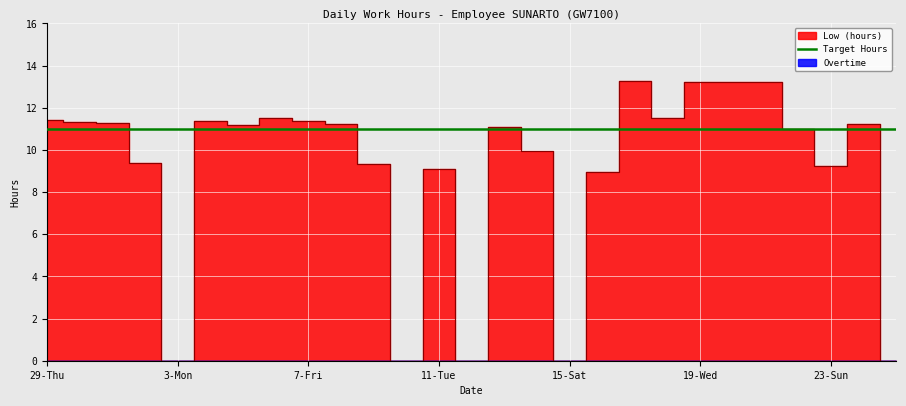

What position from the left is 29-Thu?

1